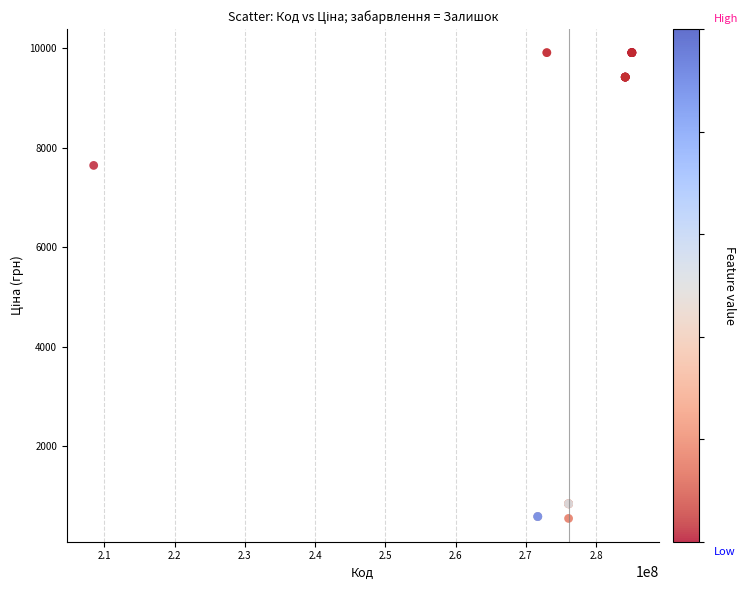

What Y value in the scatter plot is closest to 5228?

7641.9